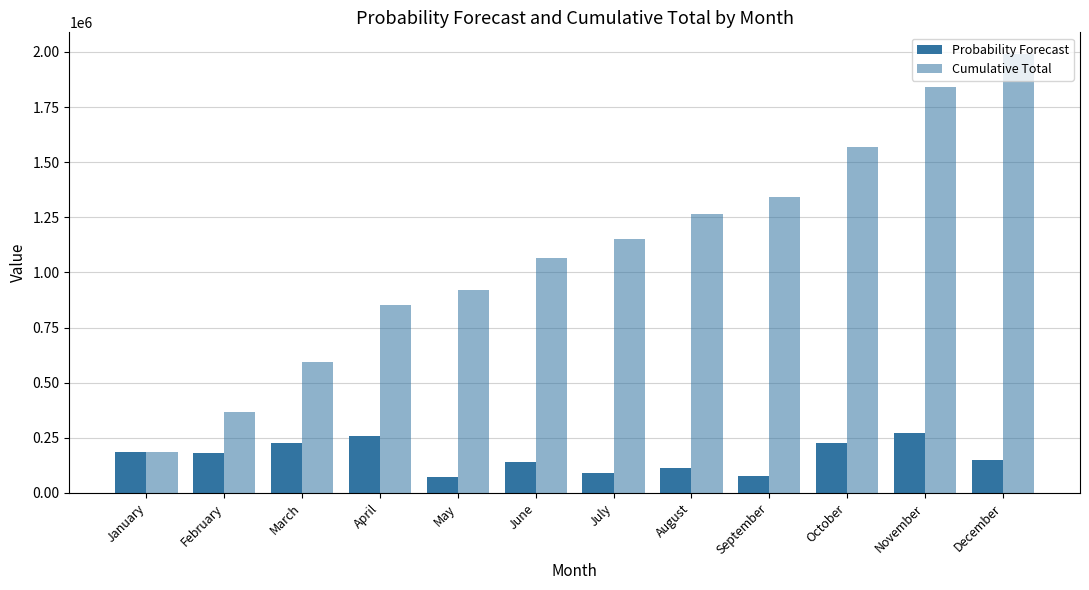

At how many categories does at least one series exceed 1166728?

5